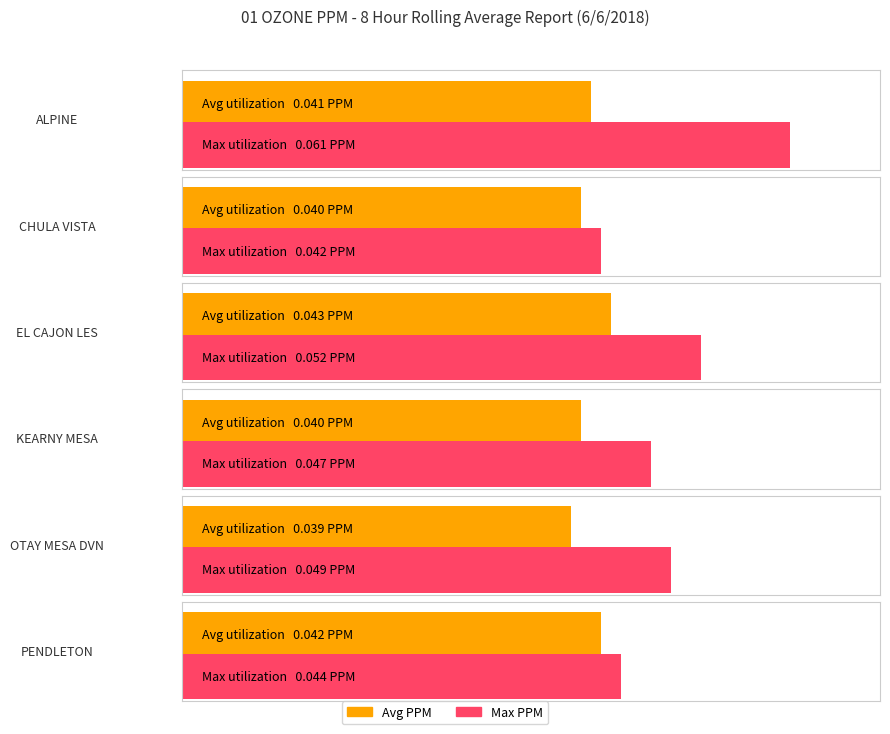

Reading right to left, list all the values displayed in this chart.

Avg: 0.0	0.0	0.0	0.0	0.0	0.0
Max: 0.0	0.0	0.0	0.1	0.0	0.1